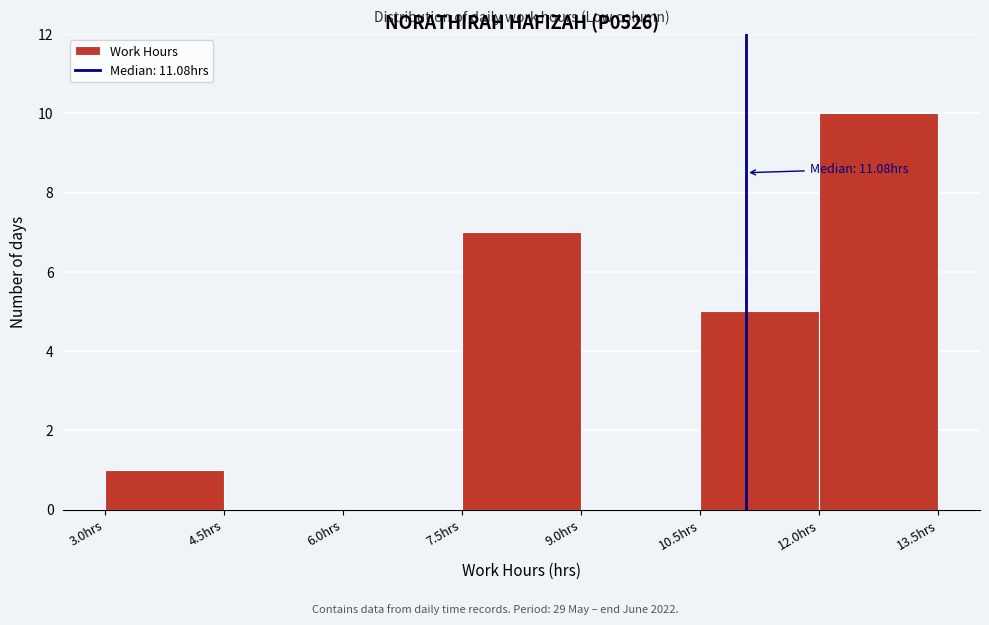

Over which range of the x-axis is the bar tallest?

12.0 to 13.5